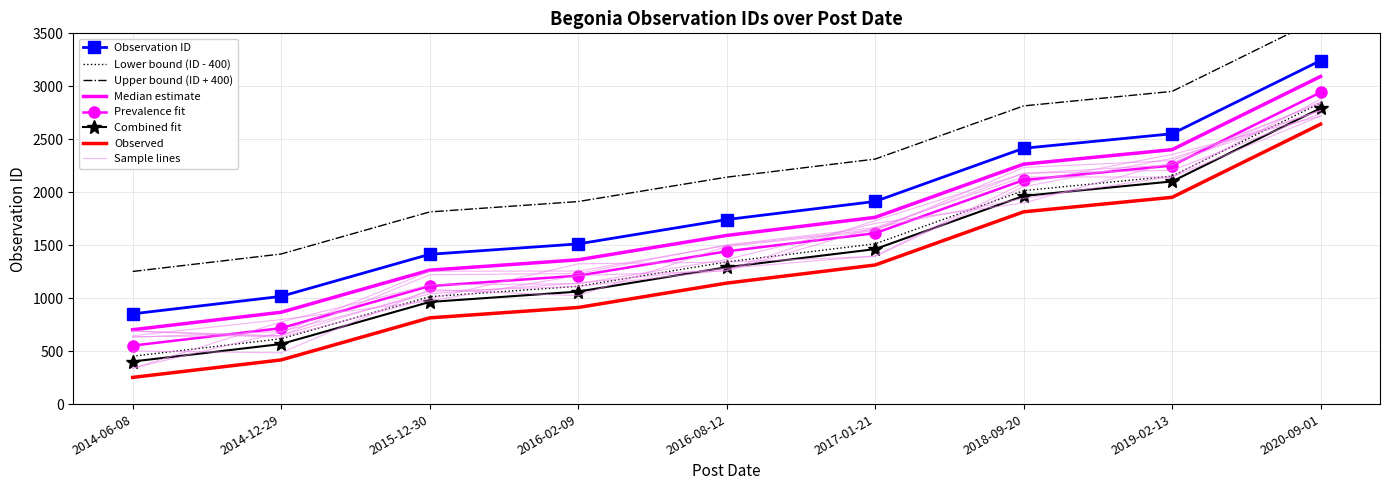

What is the difference between the maximum and minimum values?

2391